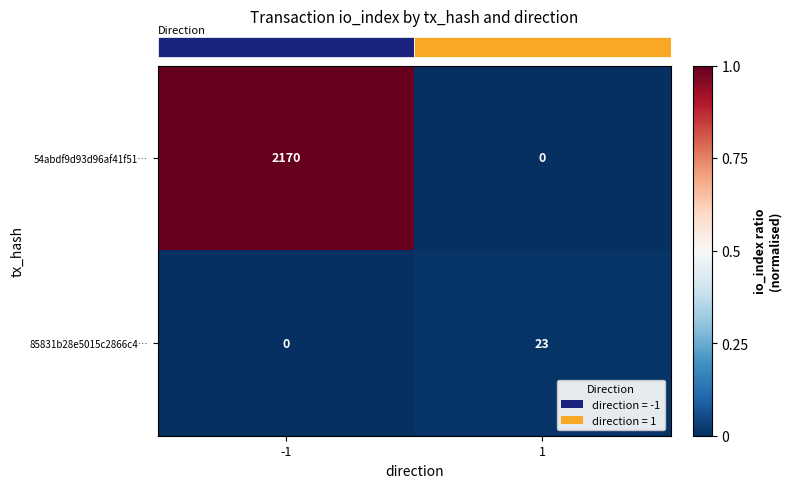

What is the average value of the 54abdf9d93d96af41f51… series?

1085